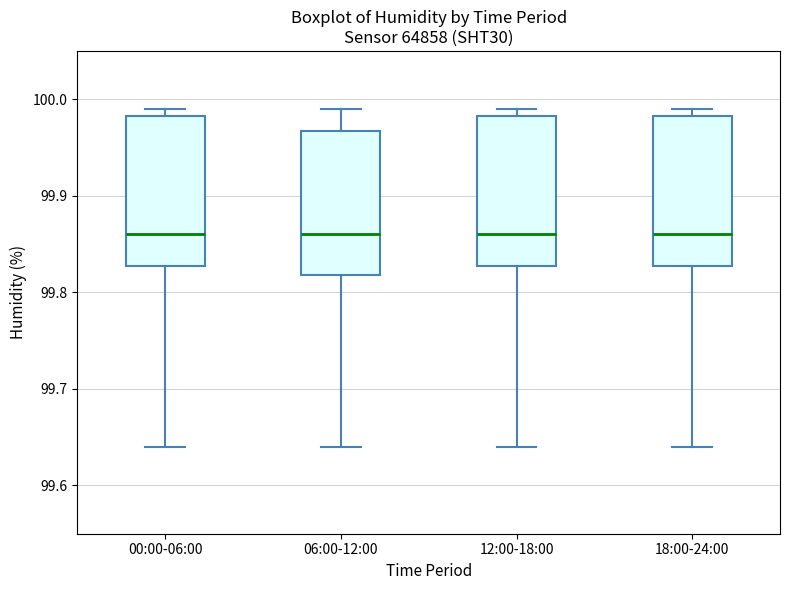

Reading left to right, read every box against the y-axis: the position of its median line, the range the box covers, and the ends of its whiskers. The values are not printed on the chart, so give them approximately, as read against the axis.

00:00-06:00: median 99.86, box 99.83 to 99.98, whiskers 99.64 to 99.99
06:00-12:00: median 99.86, box 99.82 to 99.97, whiskers 99.64 to 99.99
12:00-18:00: median 99.86, box 99.83 to 99.98, whiskers 99.64 to 99.99
18:00-24:00: median 99.86, box 99.83 to 99.98, whiskers 99.64 to 99.99